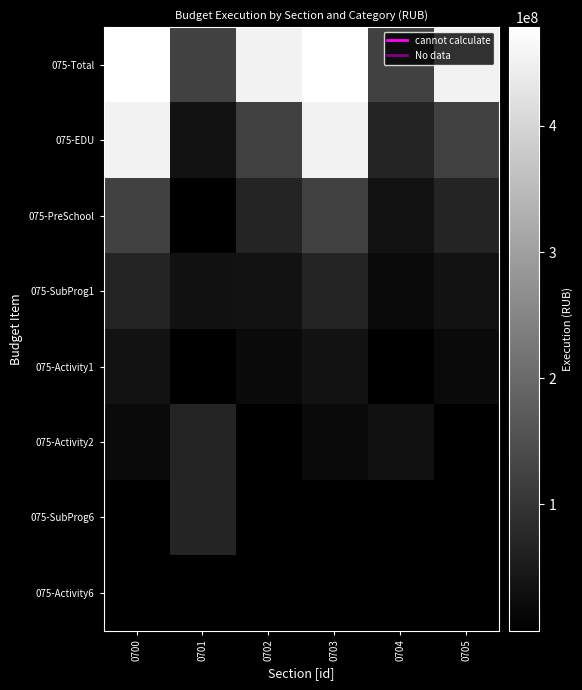

Reading right to left, list all the values displayed in this chart.

075-Total: 0705=453000197.6	0704=123895736.1	0703=478370822.8	0702=453000197.6	0701=123895736.1	0700=478370822.8
075-EDU: 0705=123895736.1	0704=68994066.8	0703=453000197.6	0702=123895736.1	0701=35081754.3	0700=453000197.6
075-PreSchool: 0705=68994066.8	0704=35081754.3	0703=123895736.1	0702=68994066.8	0701=1531708.7	0700=123895736.1
075-SubProg1: 0705=35081754.3	0704=18760397.7	0703=68994066.8	0702=35081754.3	0701=33522167.5	0700=68994066.8
075-Activity1: 0705=18760397.7	0704=1531708.7	0703=35081754.3	0702=18760397.7	0701=27878.1	0700=35081754.3
075-Activity2: 0705=290610.0	0704=33522167.5	0703=18760397.7	0702=290610.0	0701=68994066.8	0700=18760397.7
075-SubProg6: 0705=971.1	0704=27878.1	0703=768907.2	0702=768907.2	0701=68350495.9	0700=768907.2
075-Activity6: 0705=768907.2	0704=642599.8	0703=290610.0	0702=971.1	0701=642599.8	0700=290610.0